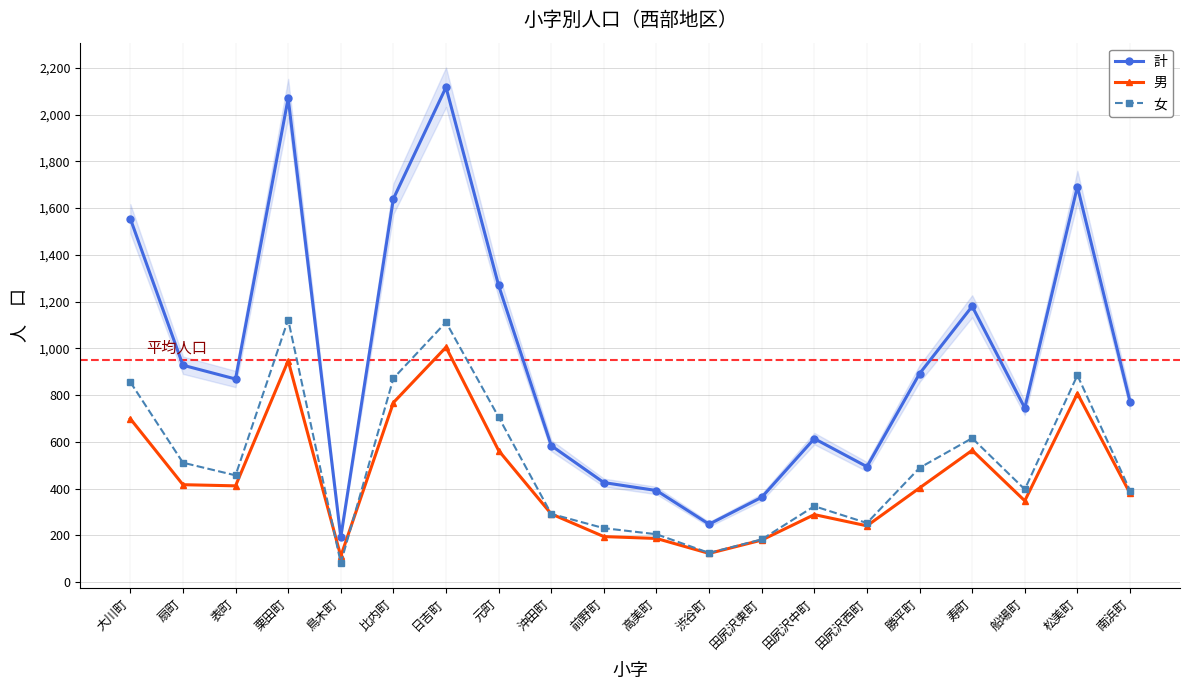

Rank the series at 田尻沢西町 from lowest to highest value.

男, 女, 計